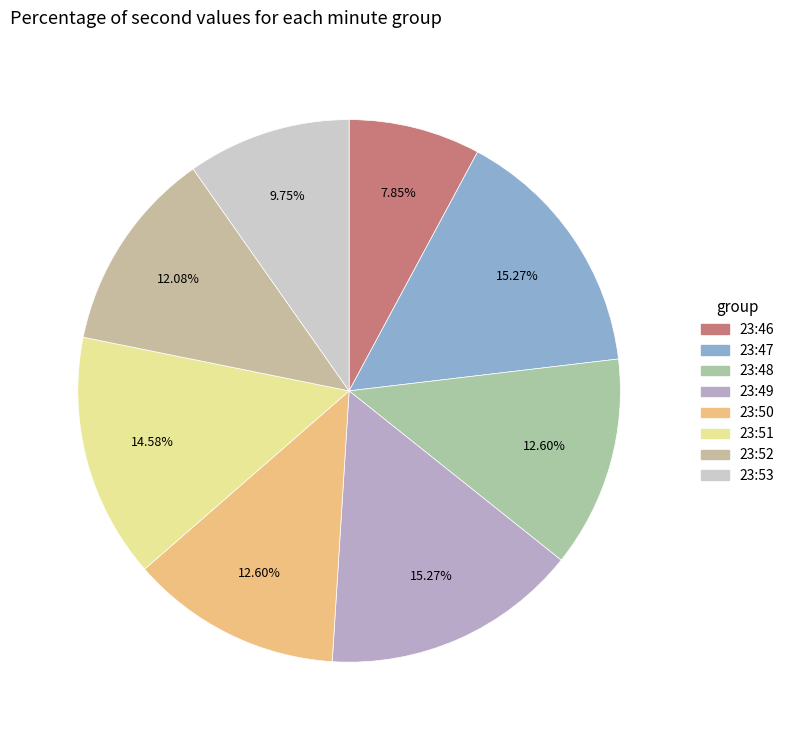

How many slices are in this pie chart?

8